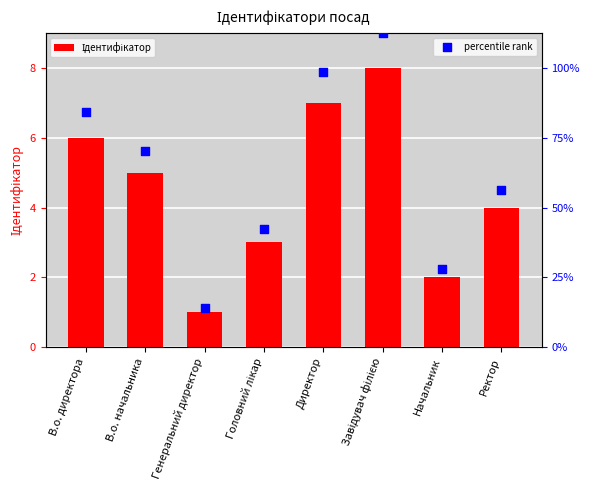

At how many categories does at least one series exceed 4?

5